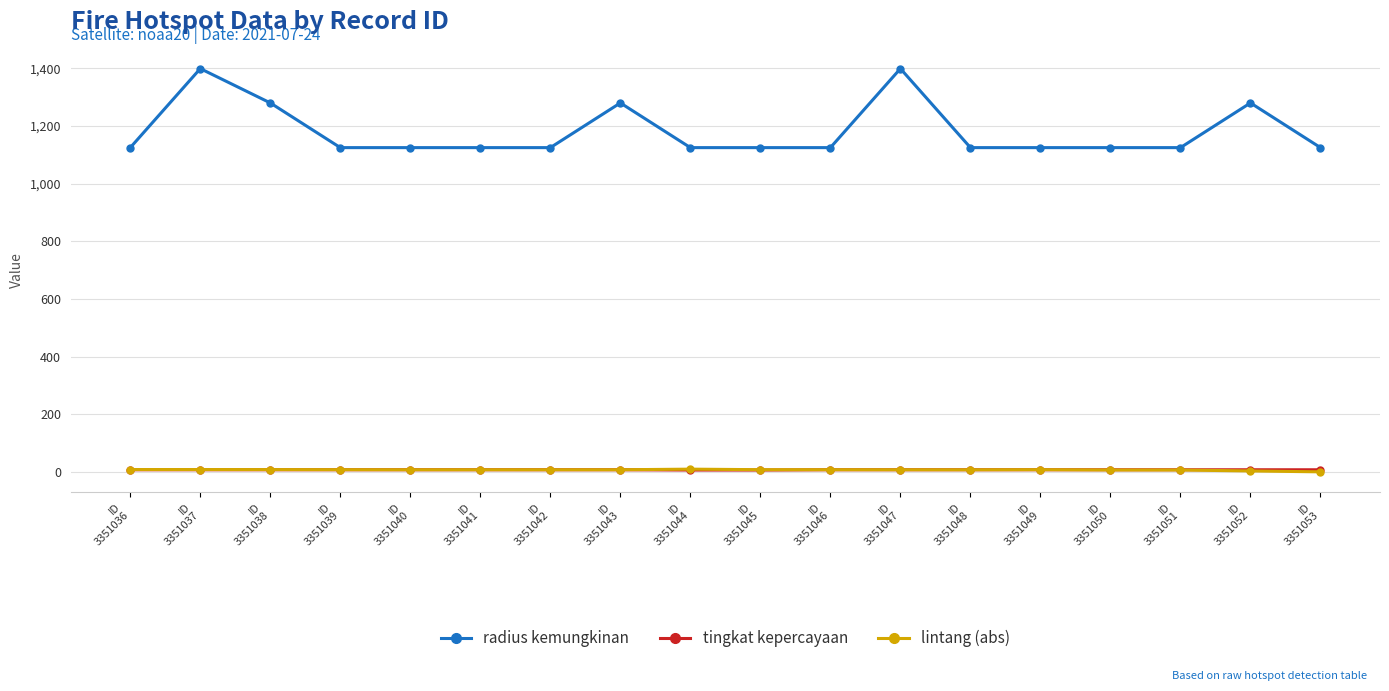

At which label does lintang (abs) first exceed 8?

ID
3351036